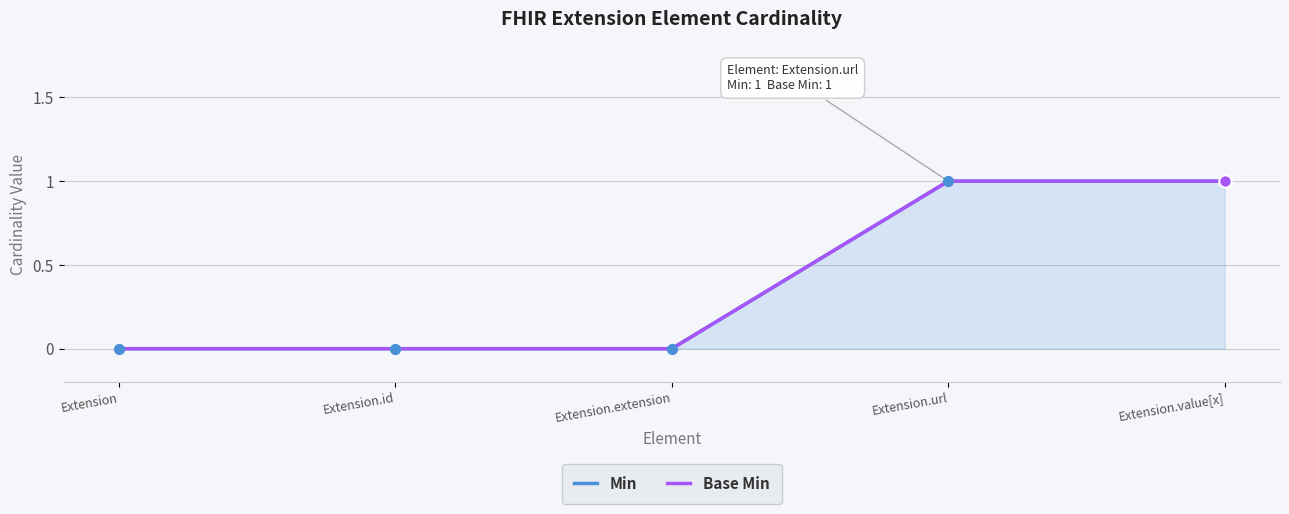

What are all the series names shown in the legend?

Min, Base Min